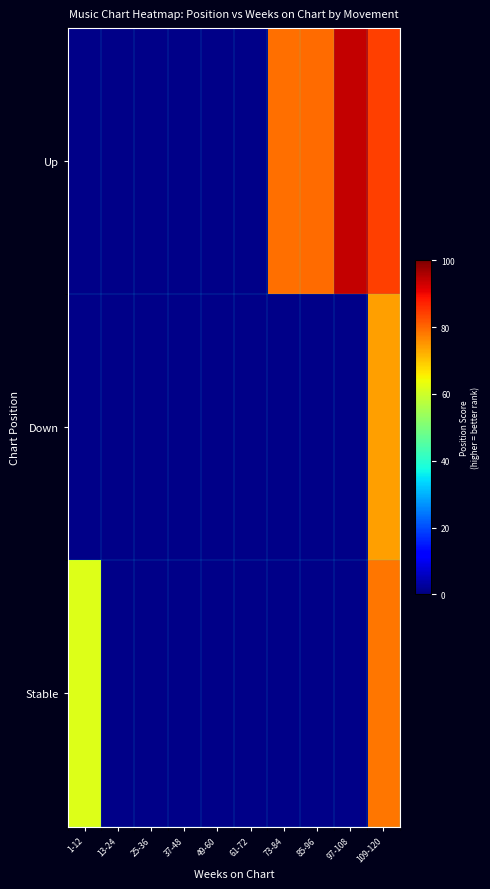

List the series in order of their overall mean, highest first.

Up, Stable, Down